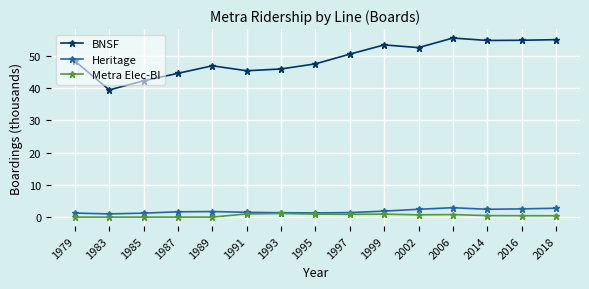

What is the value of the Metra Elec-BI point at the 8th from the left?

0.9